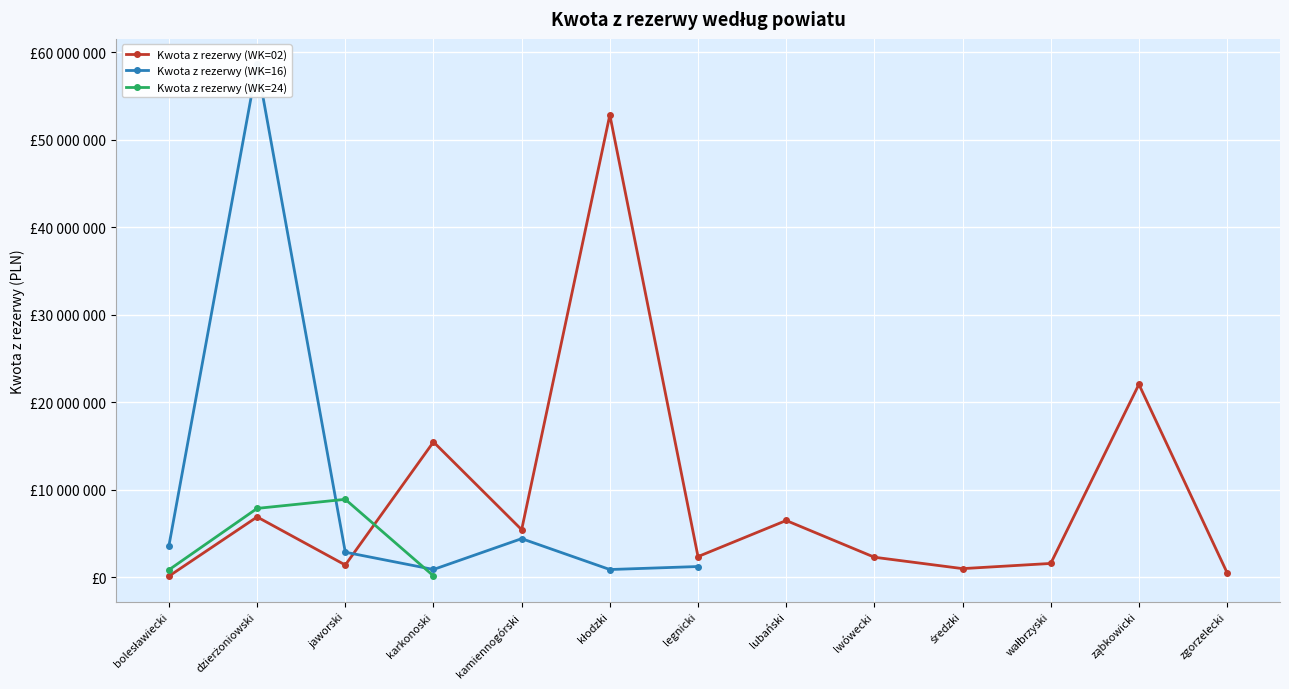

Which series ends up on top after the final intersection of Kwota z rezerwy (WK=02) and Kwota z rezerwy (WK=16)?

Kwota z rezerwy (WK=02)